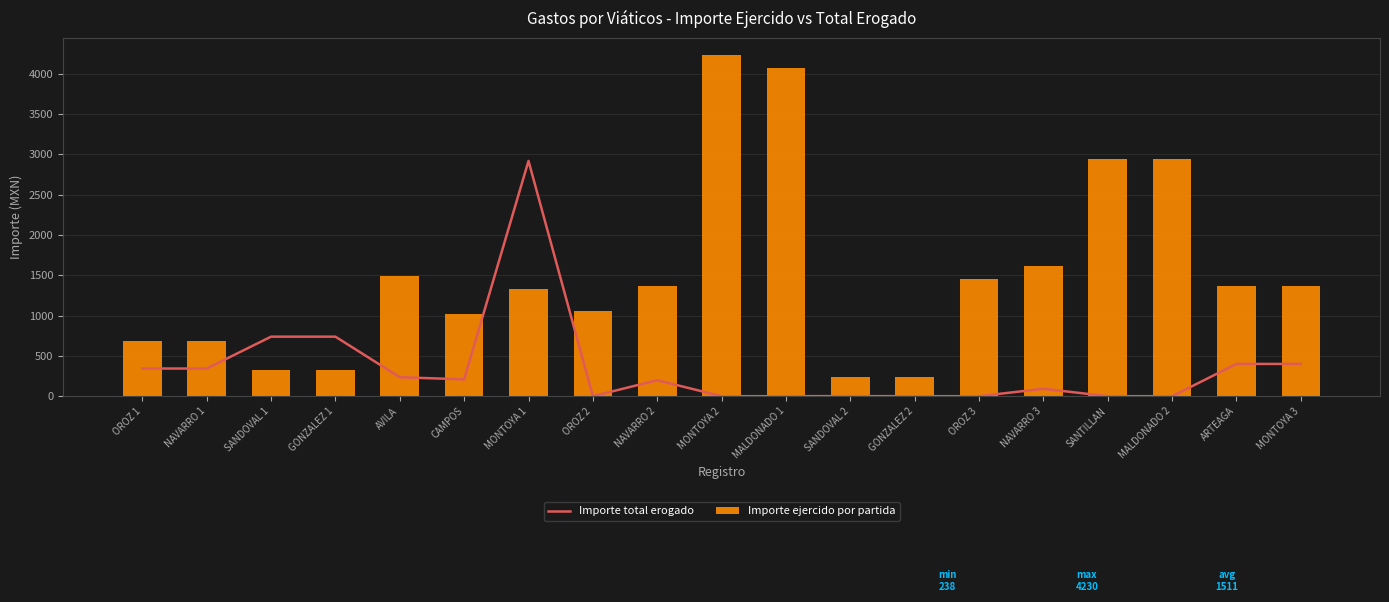

Reading left to right, what are all the values shown in this chart?

Importe total erogado: 343	343	738	738	235	209	2917	0	198	0	0	1	0	0	92	0	0	400	400
Importe ejercido por partida: 681	681	324	324	1488	1014	1329	1062	1365	4230	4072	238	238	1453	1611	2937	2937	1366	1366